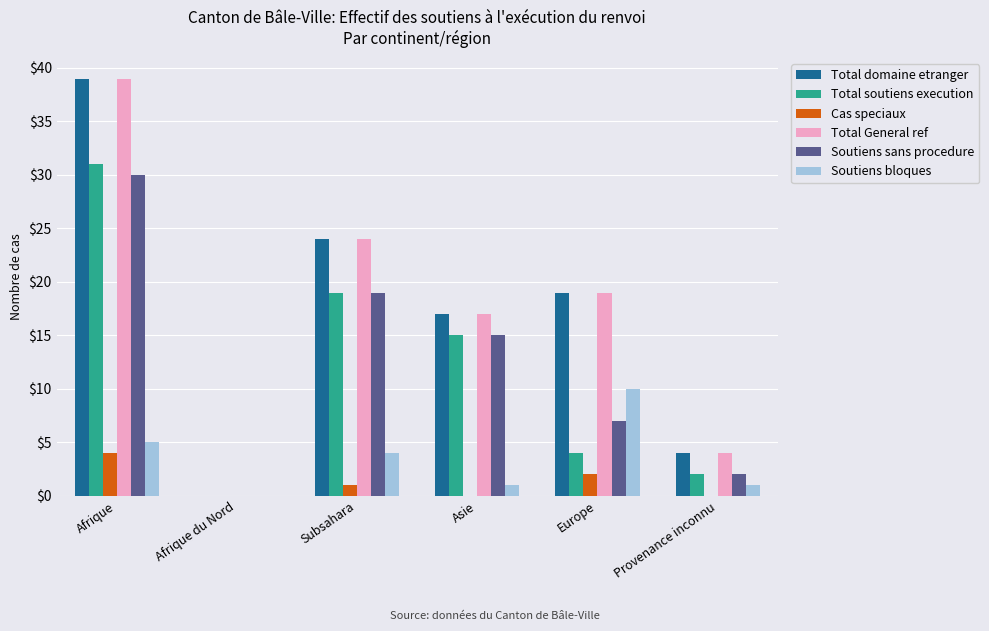

At which label does Total domaine etranger first exceed 19?

Afrique